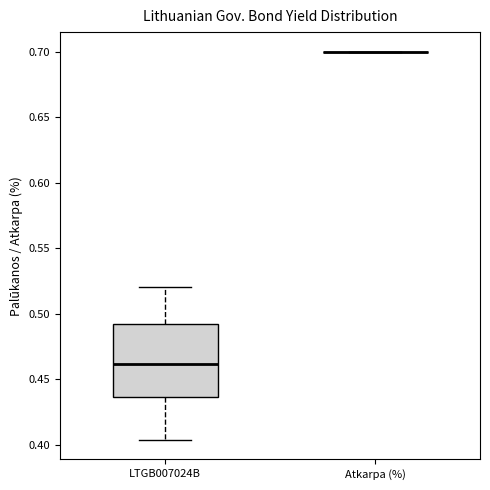

Reading left to right, transcribe this box plot: for each box, give where its median line is, the range the box spans, and where its two whiskers end, as read against the y-axis. The values are not printed on the chart, so give them approximately, as read against the axis.

LTGB007024B: median 0.460, box 0.435 to 0.490, whiskers 0.405 to 0.520
Atkarpa (%): box collapsed to a line at 0.700, whiskers 0.700 to 0.700